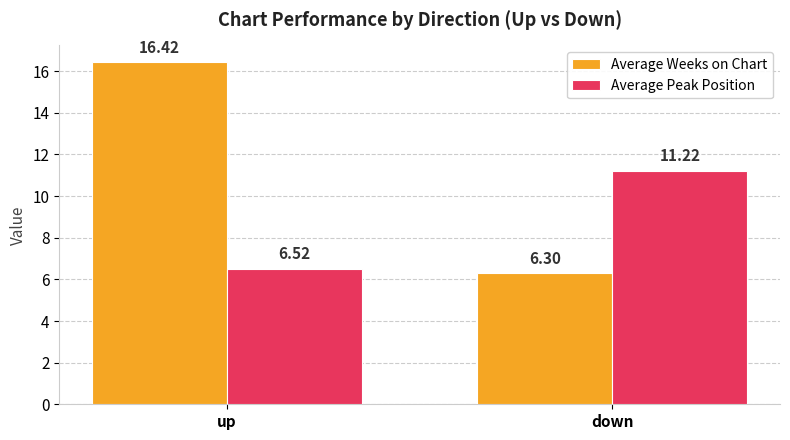

What is the difference between the Average Weeks on Chart values at up and down?

10.1